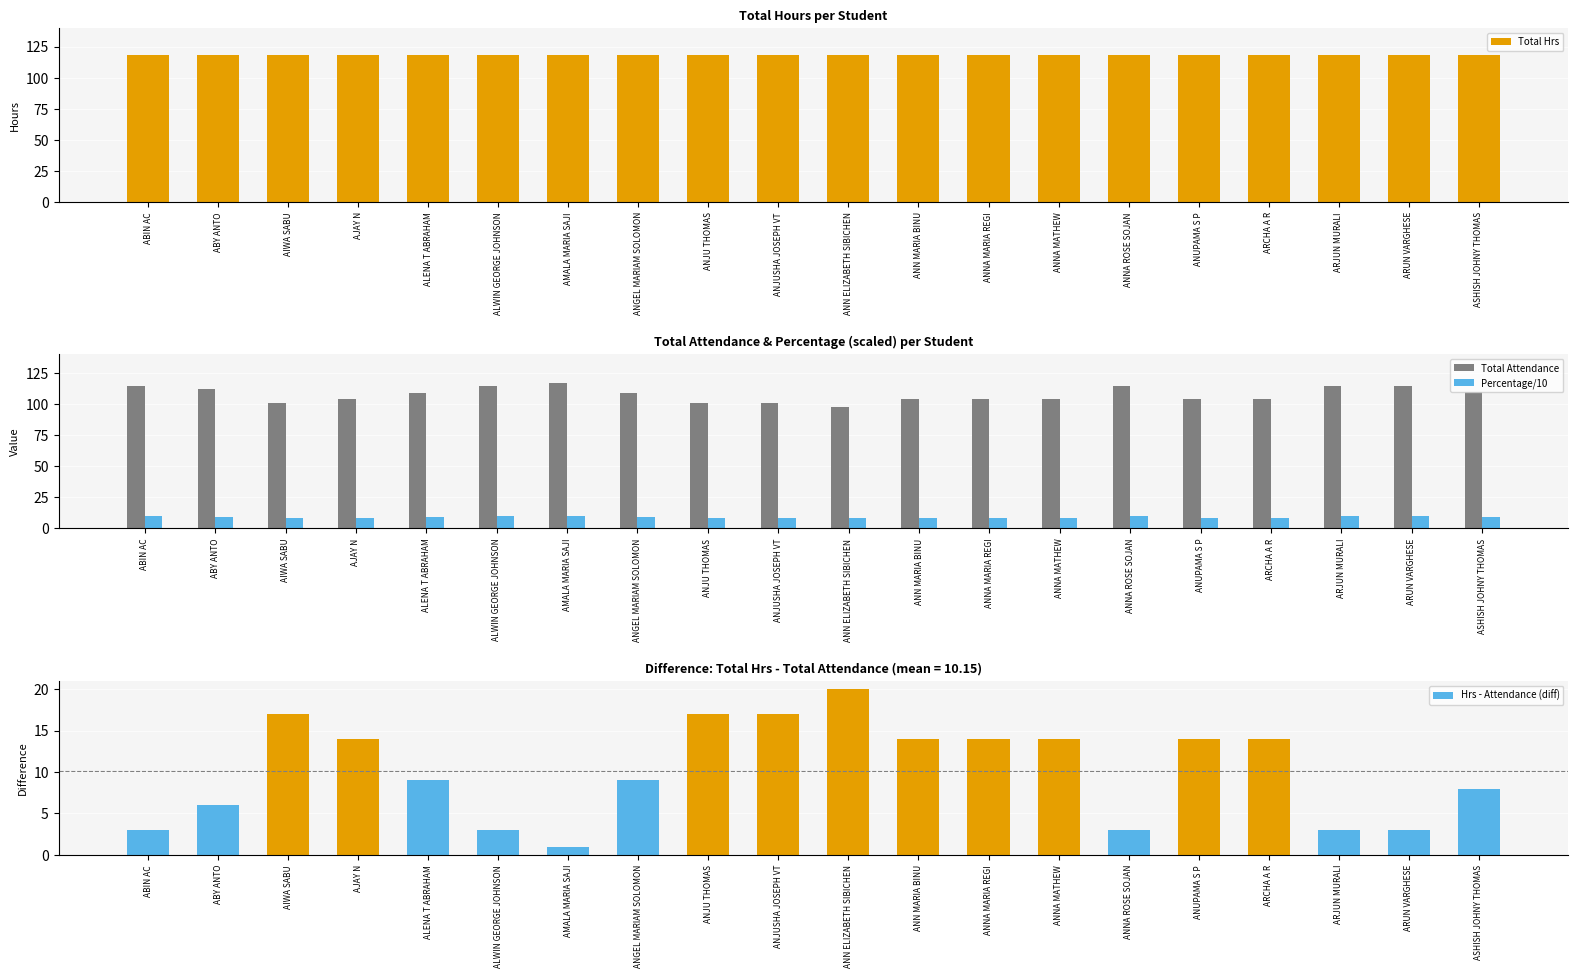

Rank the series at AJAY N from highest to lowest value.

Total Hrs, Total Attendance, Hrs - Attendance (diff), Percentage/10